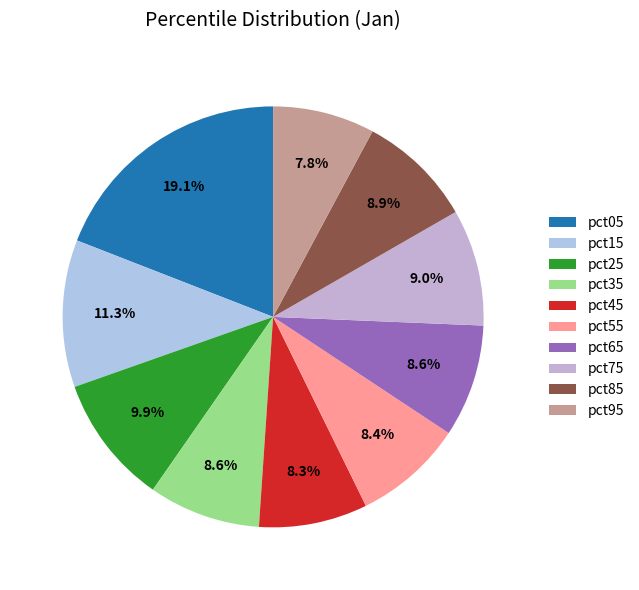

How many segments does this pie chart have?

10